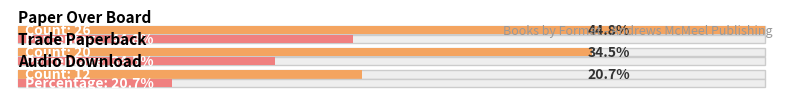

What is the label of the 4th bar from the right?

Audio Download